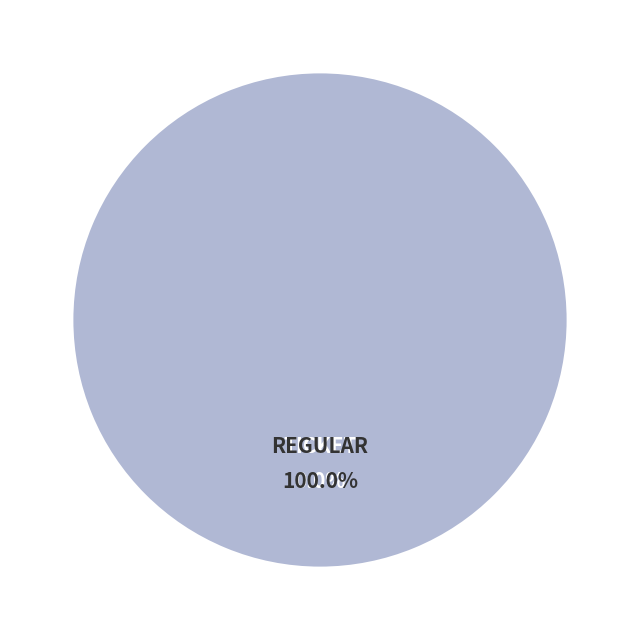

Count the number of slices in the pie.

2